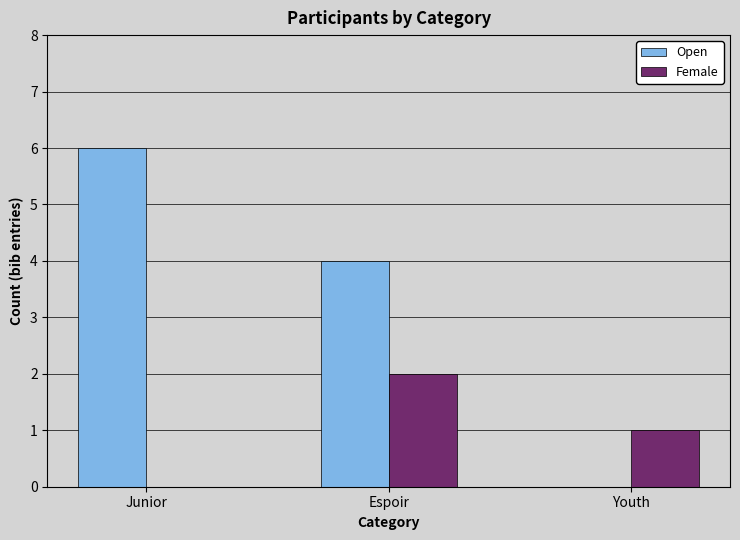

How many groups of bars are there?

3